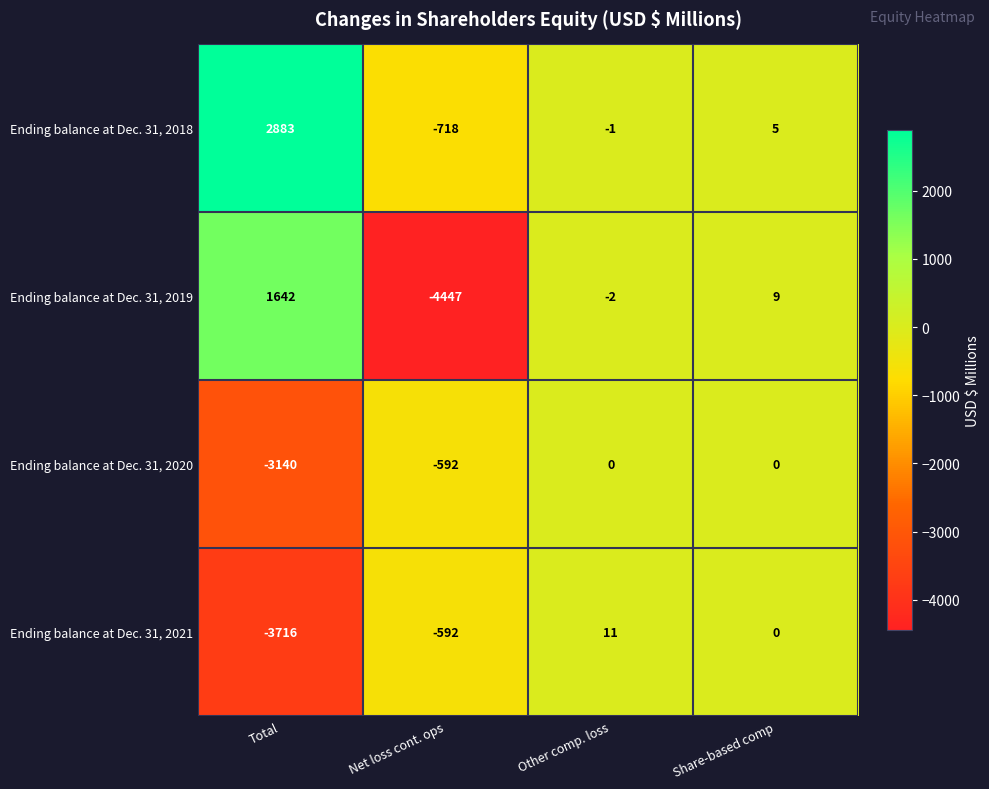

Reading right to left, what are all the values shown in this chart?

Ending balance at Dec. 31, 2018: 5	-1	-718	2883
Ending balance at Dec. 31, 2019: 9	-2	-4447	1642
Ending balance at Dec. 31, 2020: 0	0	-592	-3140
Ending balance at Dec. 31, 2021: 0	11	-592	-3716